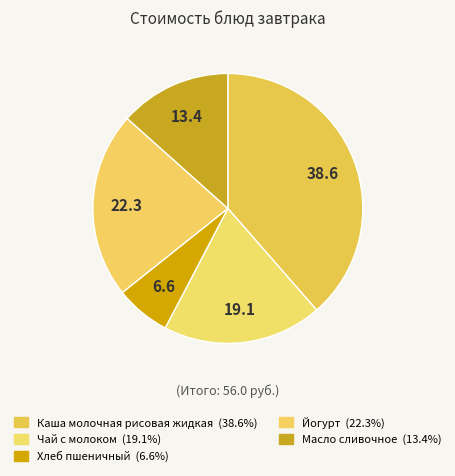

To the nearest percent, what percentage of the pie is Йогурт?

22%